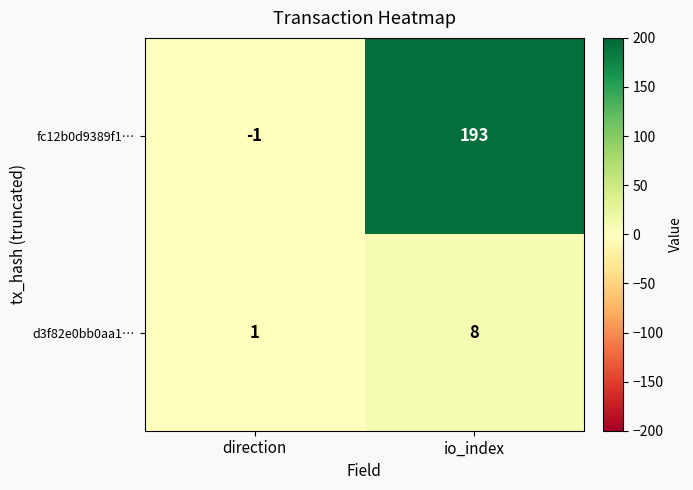

Rank the series at direction from lowest to highest value.

fc12b0d9389f1…, d3f82e0bb0aa1…